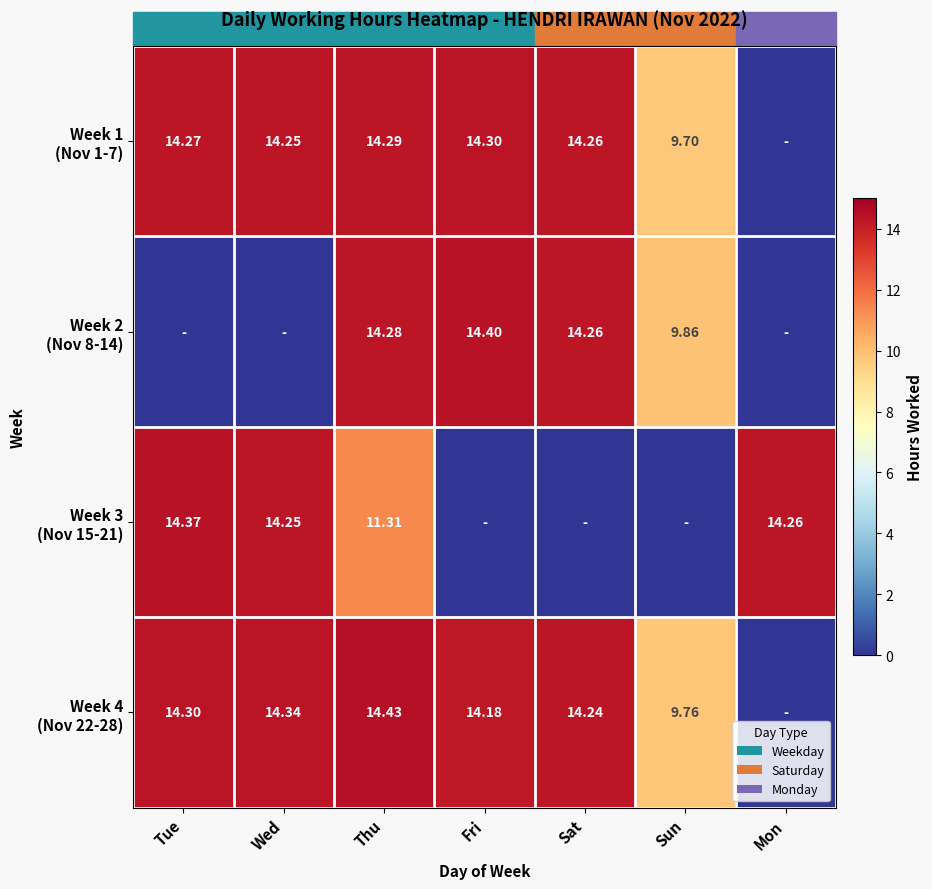

True or false: Week 1 (Nov 1-7) has a value of -8.1 at Mon.

False